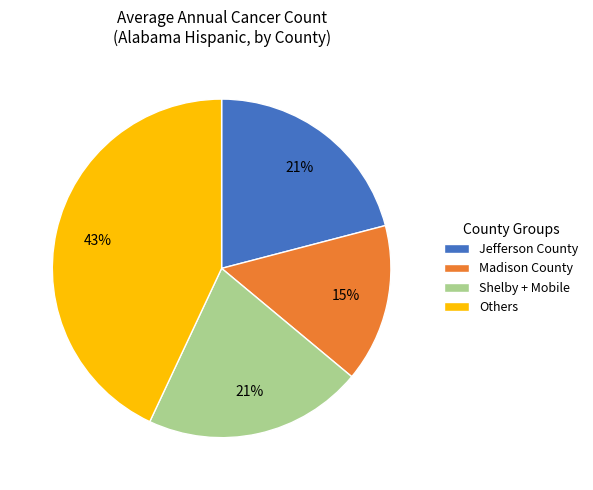

Between Others and Shelby + Mobile, which is larger?

Others